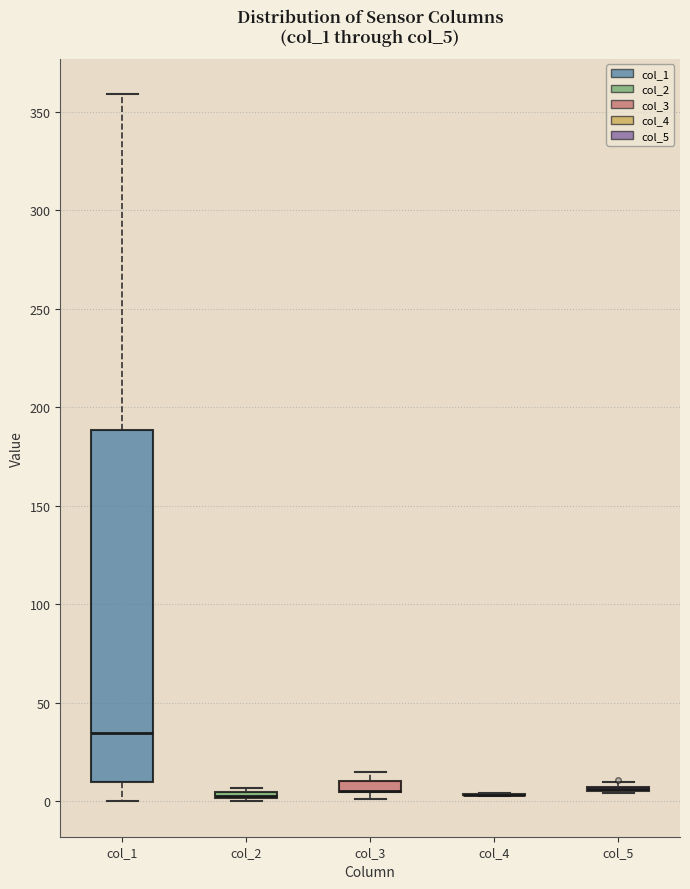

Where is the lower edge of the box for col_2 on the y-axis? The values are not printed on the chart, so give them approximately, as read against the axis.

0